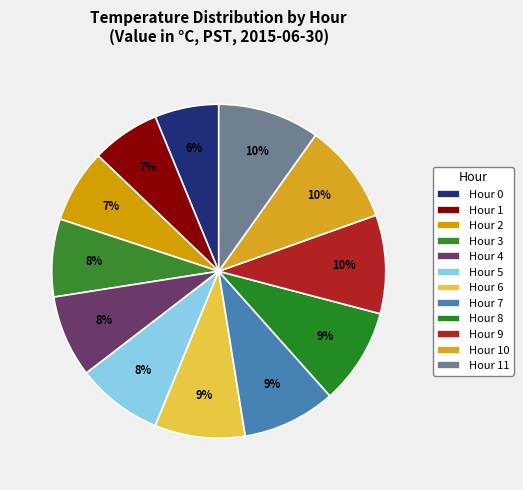

Count the number of slices in the pie.

12